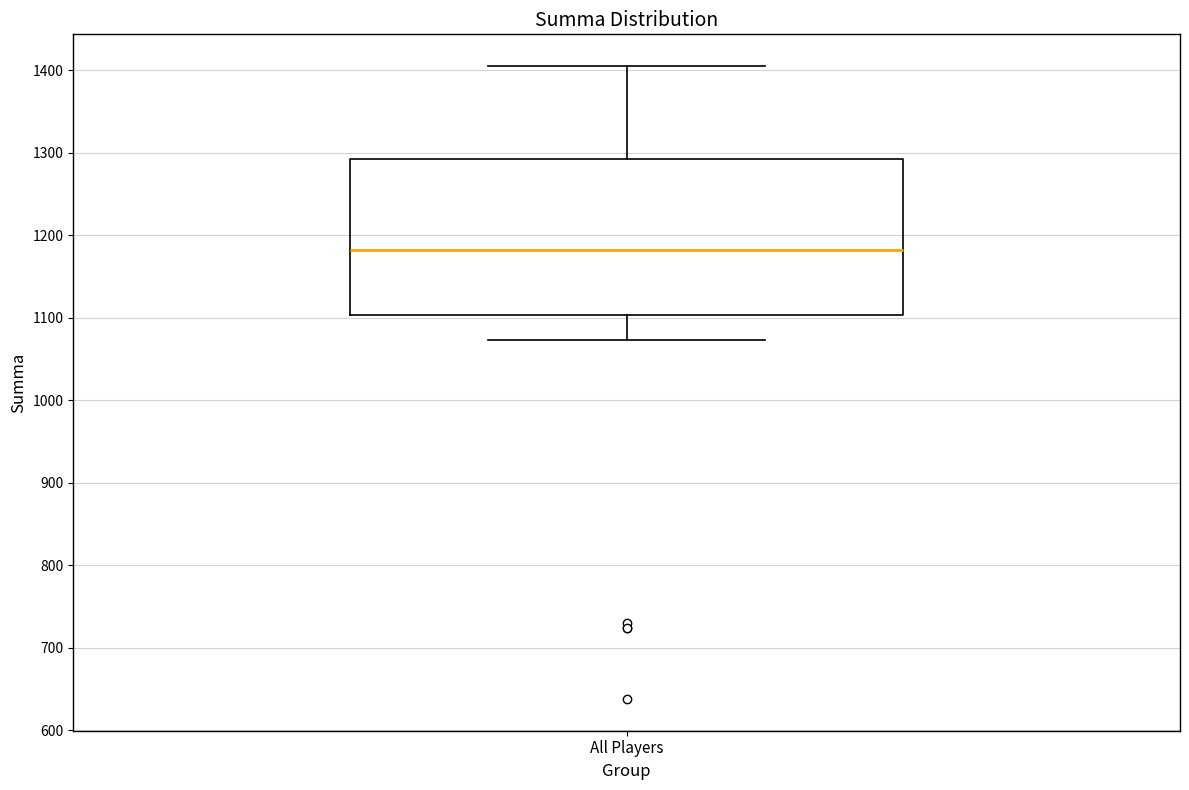

Transcribe this box plot: give where the median line is, the range the box spans, and where the two whiskers end, as read against the y-axis. The values are not printed on the chart, so give them approximately, as read against the axis.

median 1180, box 1100 to 1290, whiskers 1070 to 1410